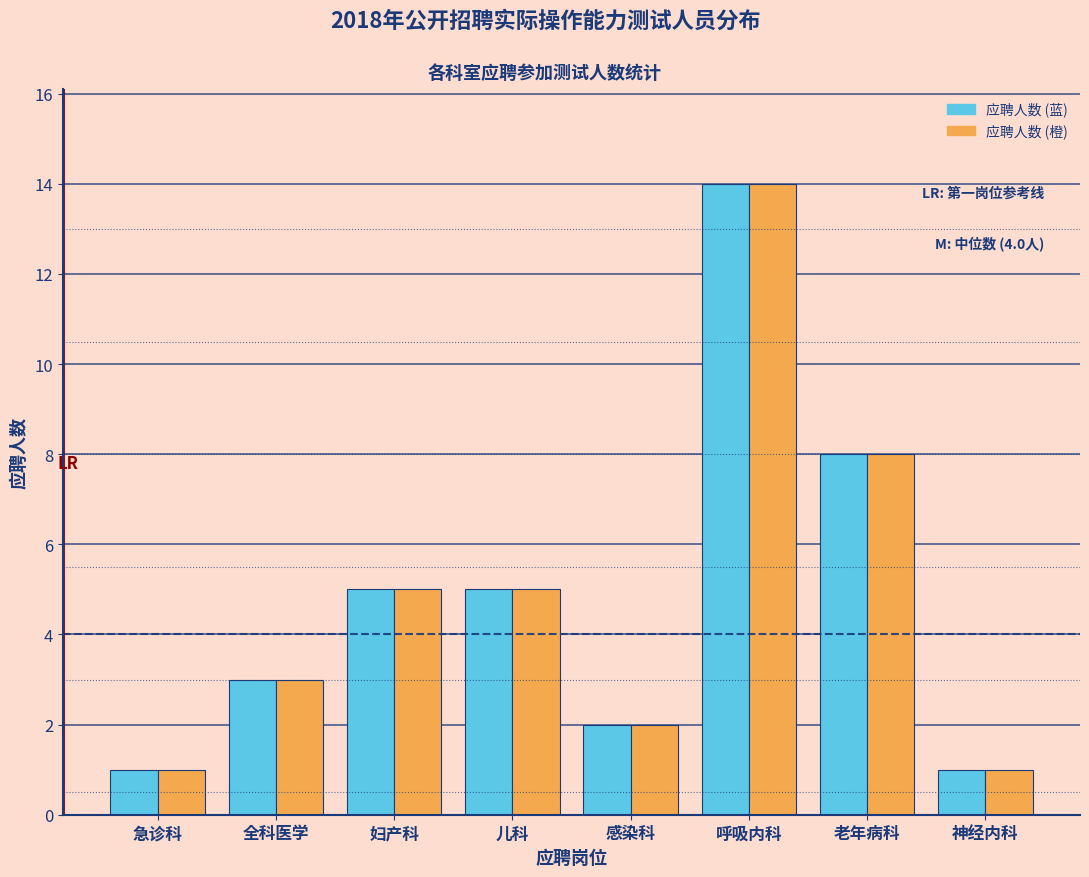

Reading left to right, what are all the values shown in this chart?

应聘人数 (蓝): 急诊科=1	全科医学=3	妇产科=5	儿科=5	感染科=2	呼吸内科=14	老年病科=8	神经内科=1
应聘人数 (橙): 急诊科=1	全科医学=3	妇产科=5	儿科=5	感染科=2	呼吸内科=14	老年病科=8	神经内科=1